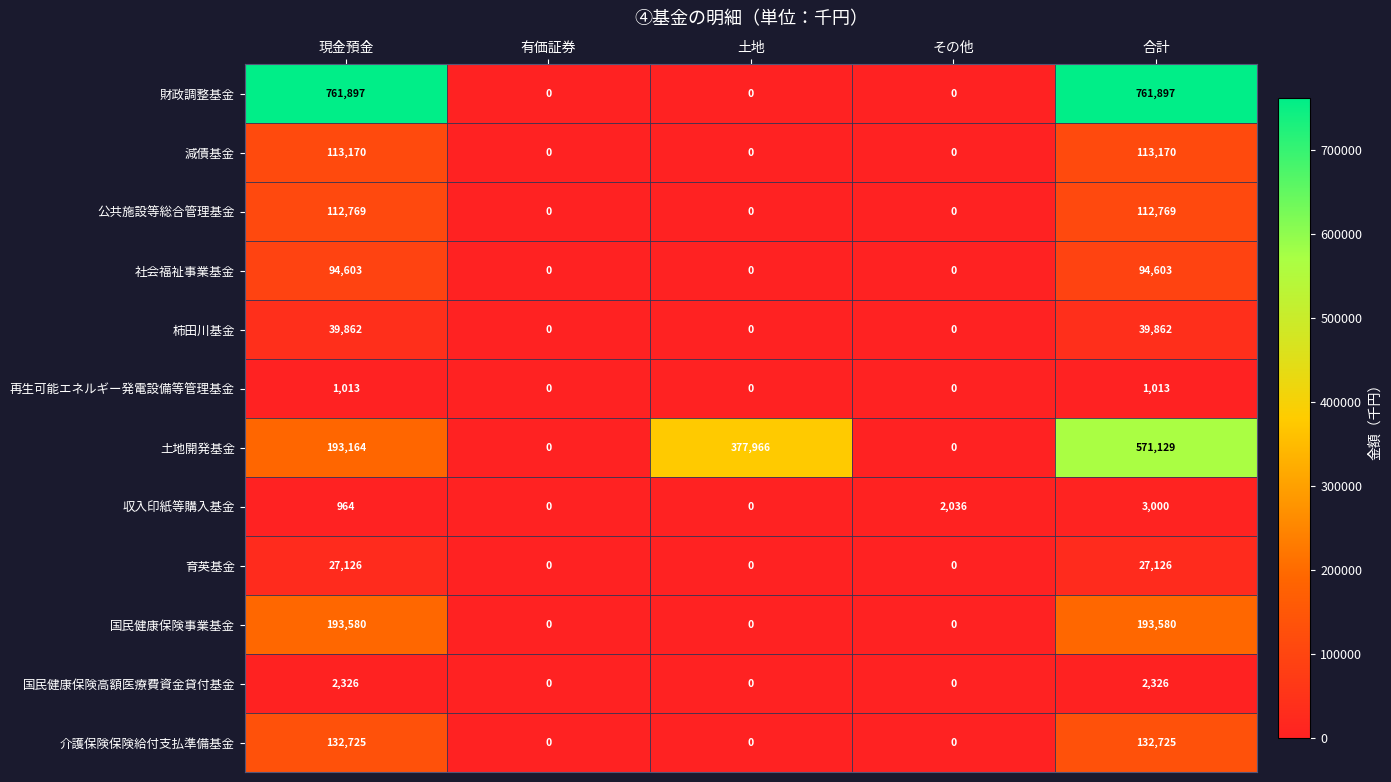

True or false: 社会福祉事業基金 has a value of 52529 at その他.

False